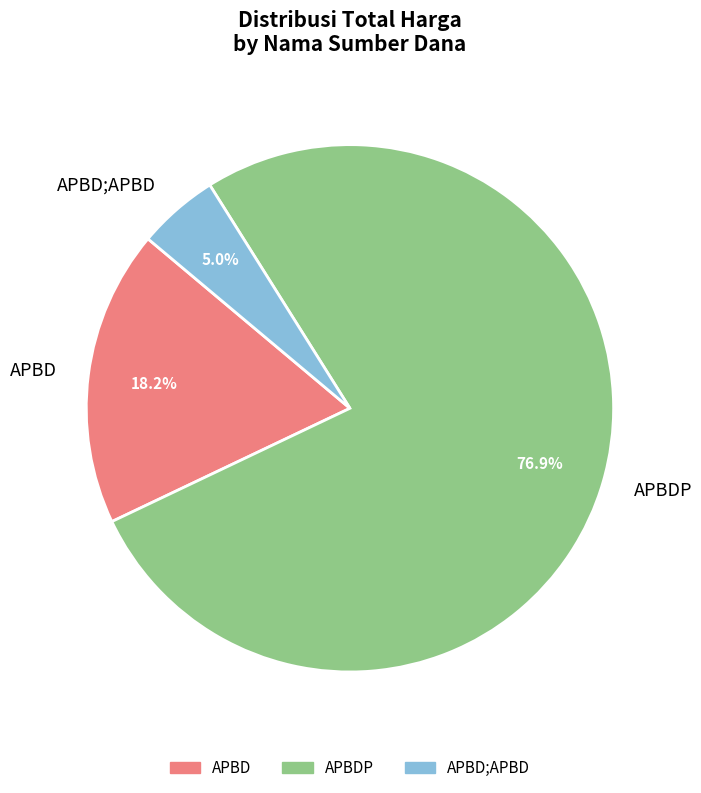

Count the number of slices in the pie.

3